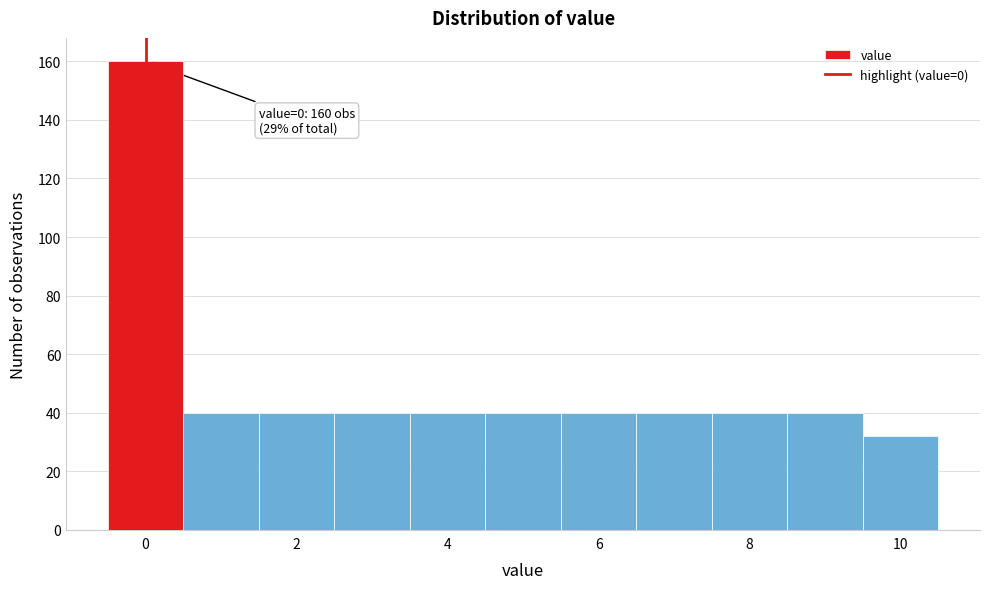

Over which range of the x-axis is the bar tallest?

-0.5 to 0.5